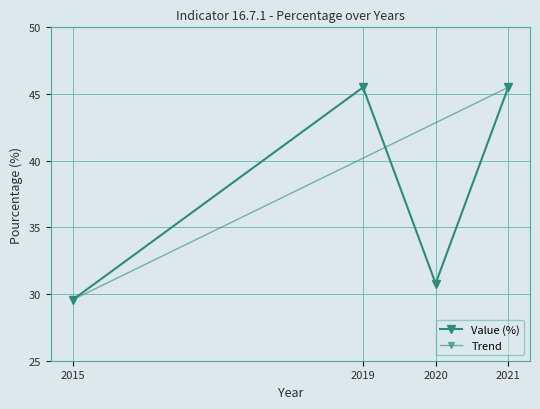

How many interior local peaks (higher than both neighbors) does the data have?

1